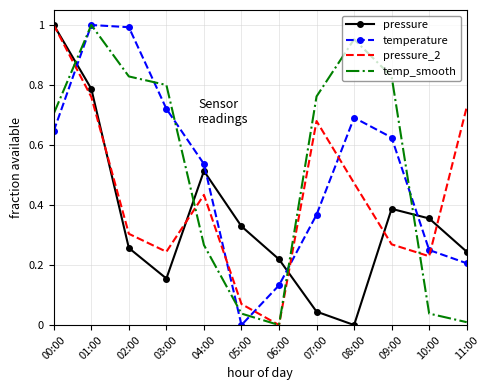

Rank the series at 07:00 from highest to lowest value.

temp_smooth, pressure_2, temperature, pressure